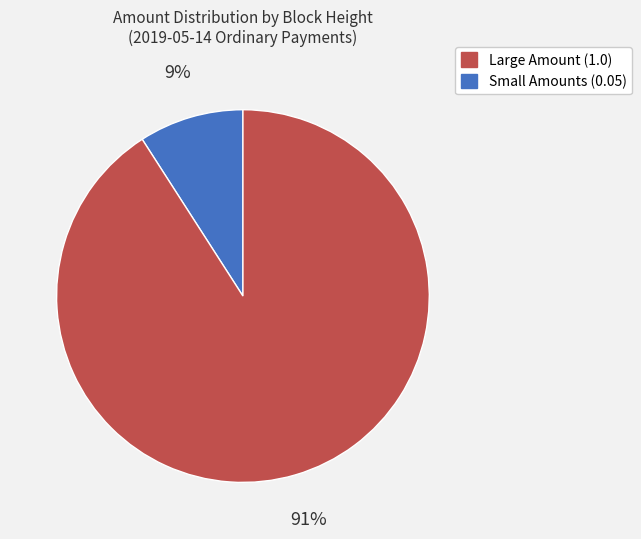

Does any single category account for the majority?

Yes